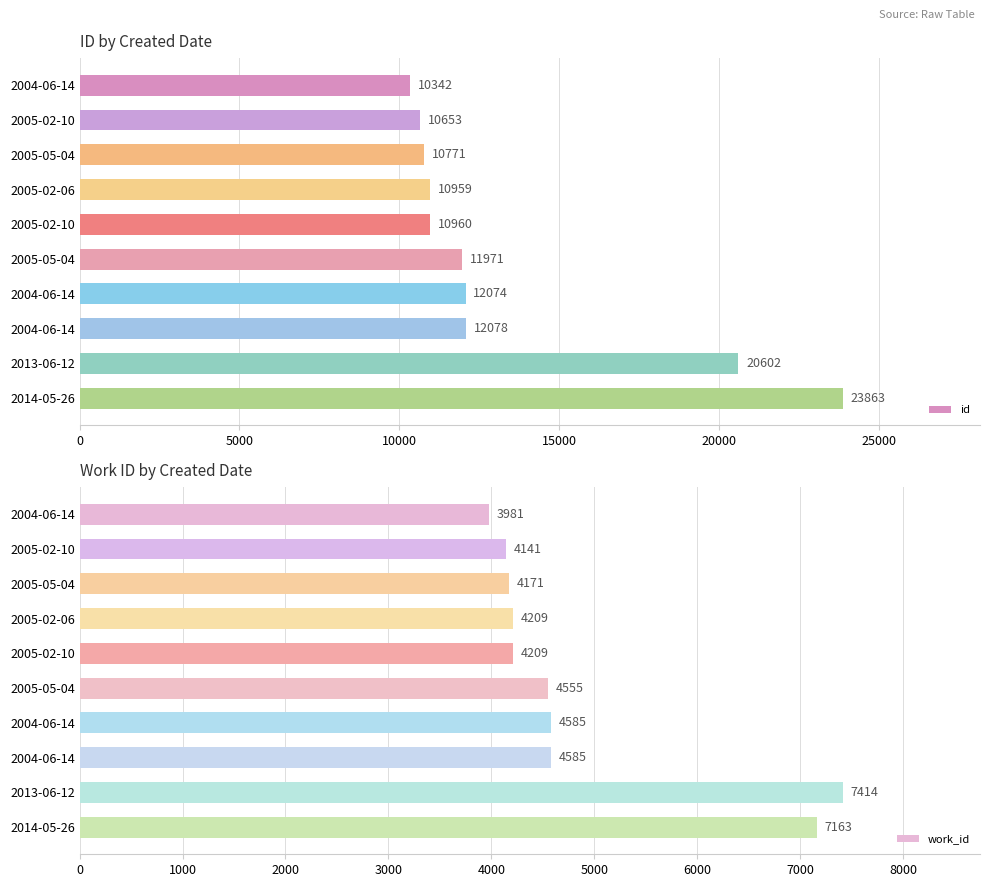

At which label is id closest to 17102?

2013-06-12